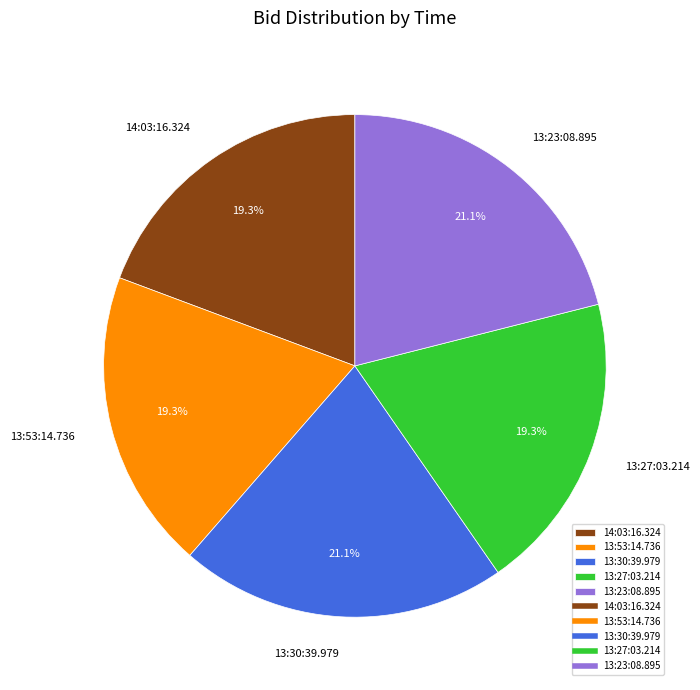

What percentage do 13:53:14.736 and 13:23:08.895 together represent?

40.4%